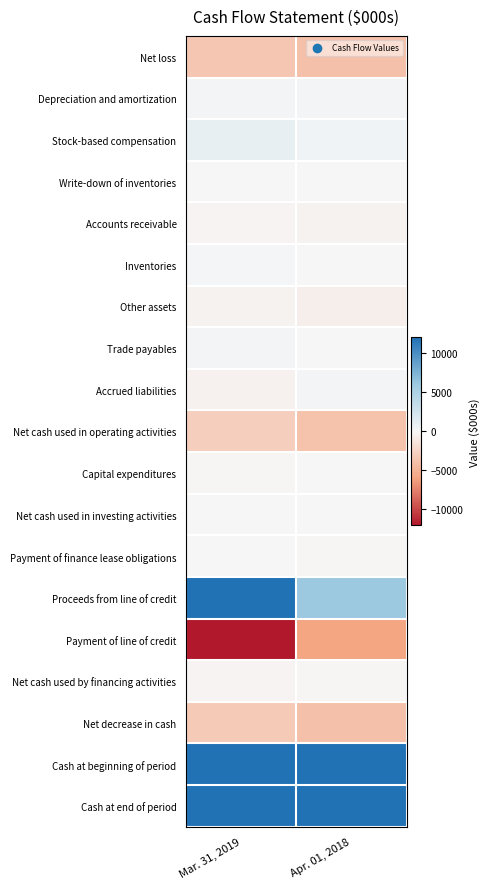

List the series in order of their peak value, lowest first.

Payment of line of credit, Net loss, Net decrease in cash, Net cash used in operating activities, Other assets, Accounts receivable, Net cash used by financing activities, Payment of finance lease obligations, Capital expenditures, Net cash used in investing activities, Write-down of inventories, Inventories, Accrued liabilities, Trade payables, Depreciation and amortization, Stock-based compensation, Proceeds from line of credit, Cash at end of period, Cash at beginning of period